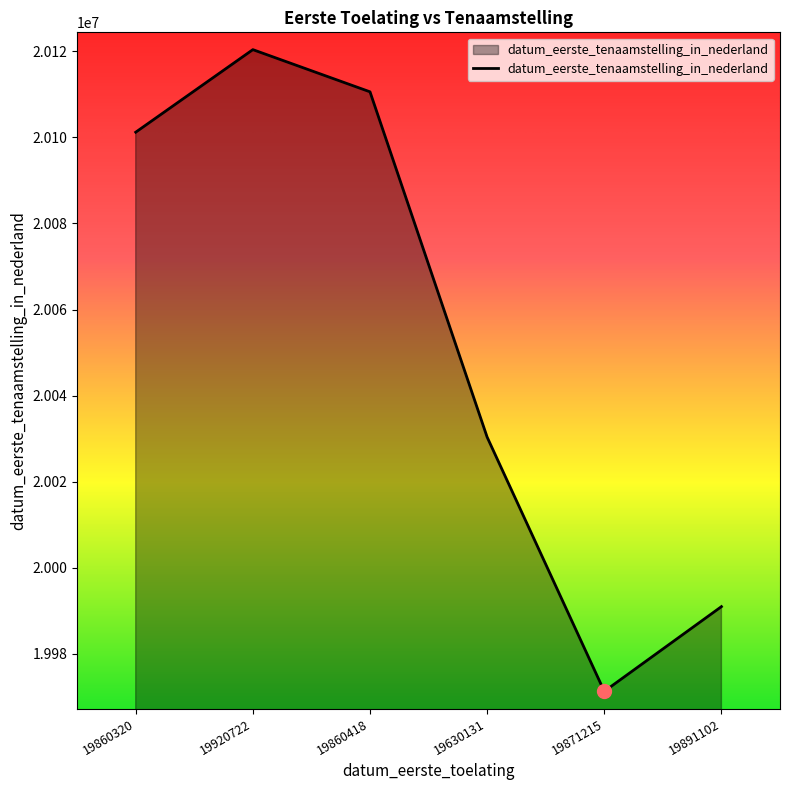

What is the maximum value shown in the chart?

20120417